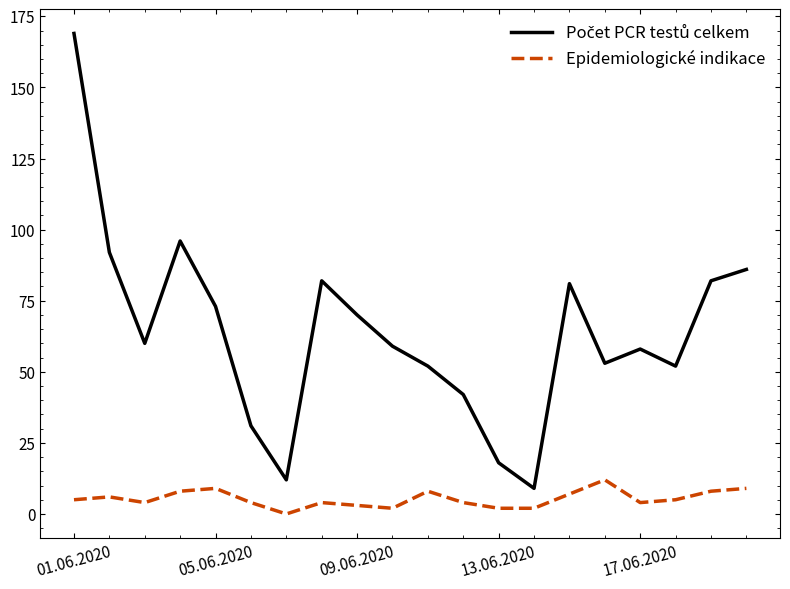

What is the difference between the maximum and minimum values in the Epidemiologické indikace series?

12